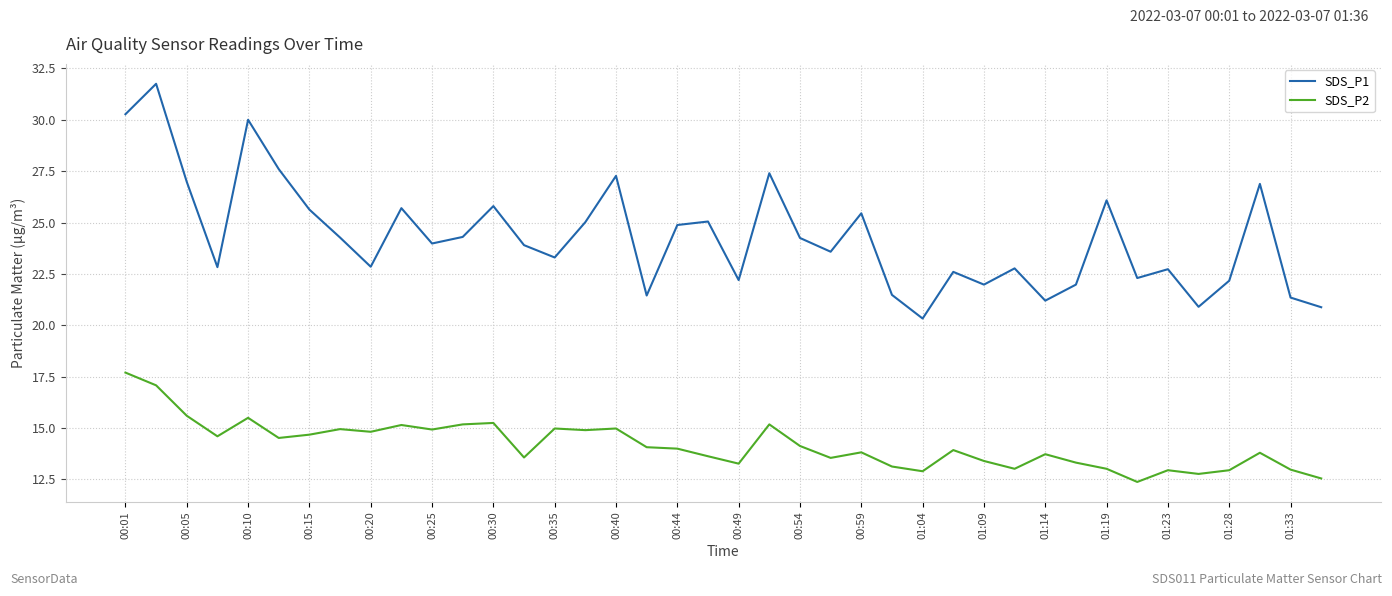

What is the difference between the maximum and minimum values in the SDS_P2 series?

5.3